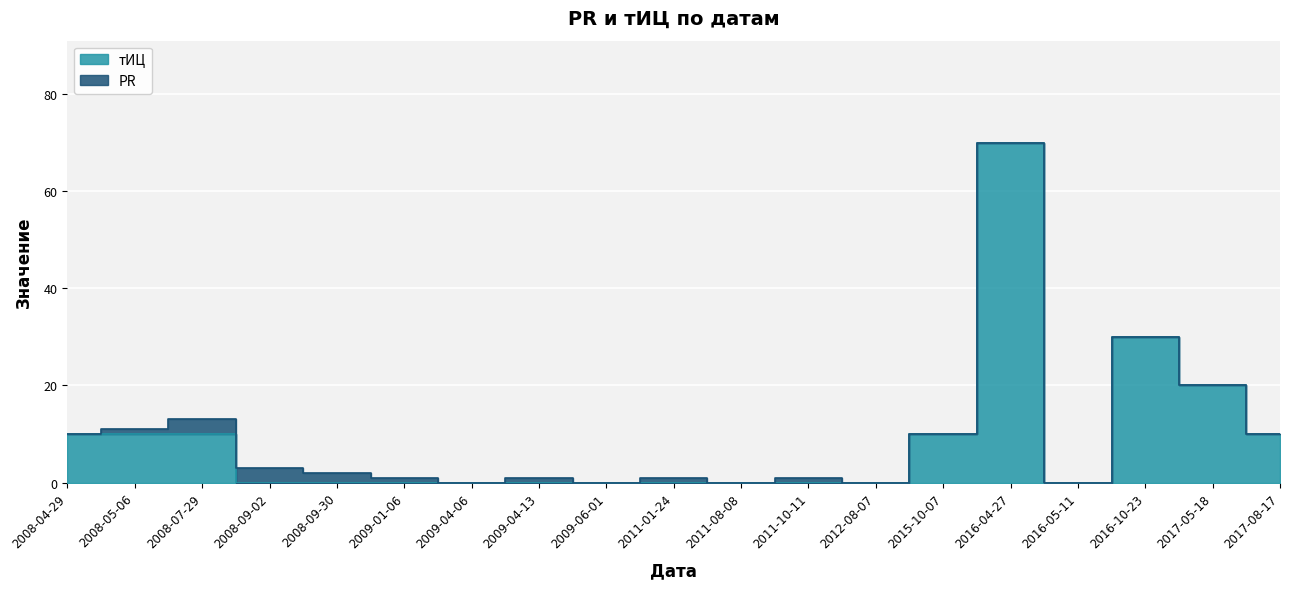

The value at 2011-01-24 is 0. True or false?

True